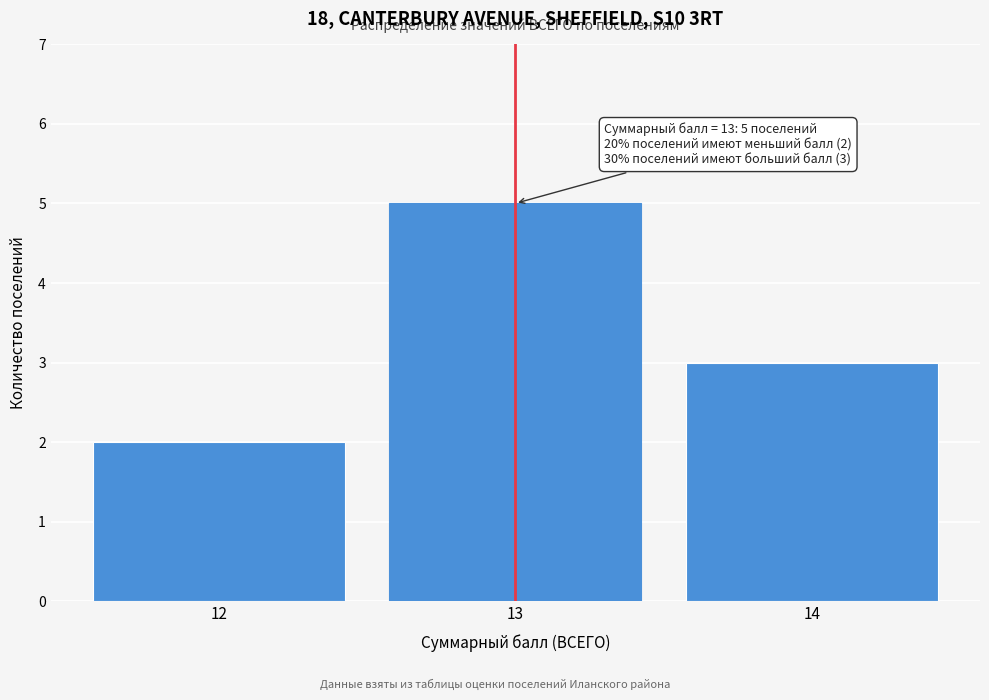

Reading left to right, extract all data points from this chart.

2	5	3